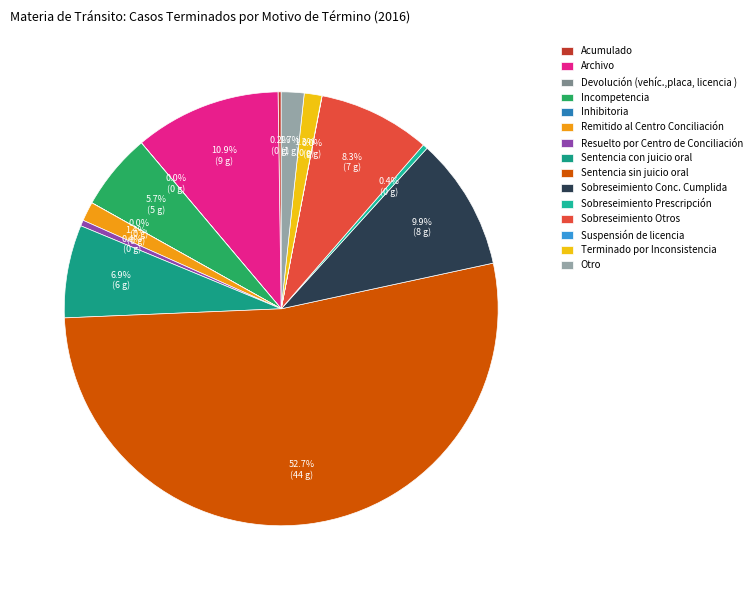

Is there any slice that represents more than half of the pie?

Yes